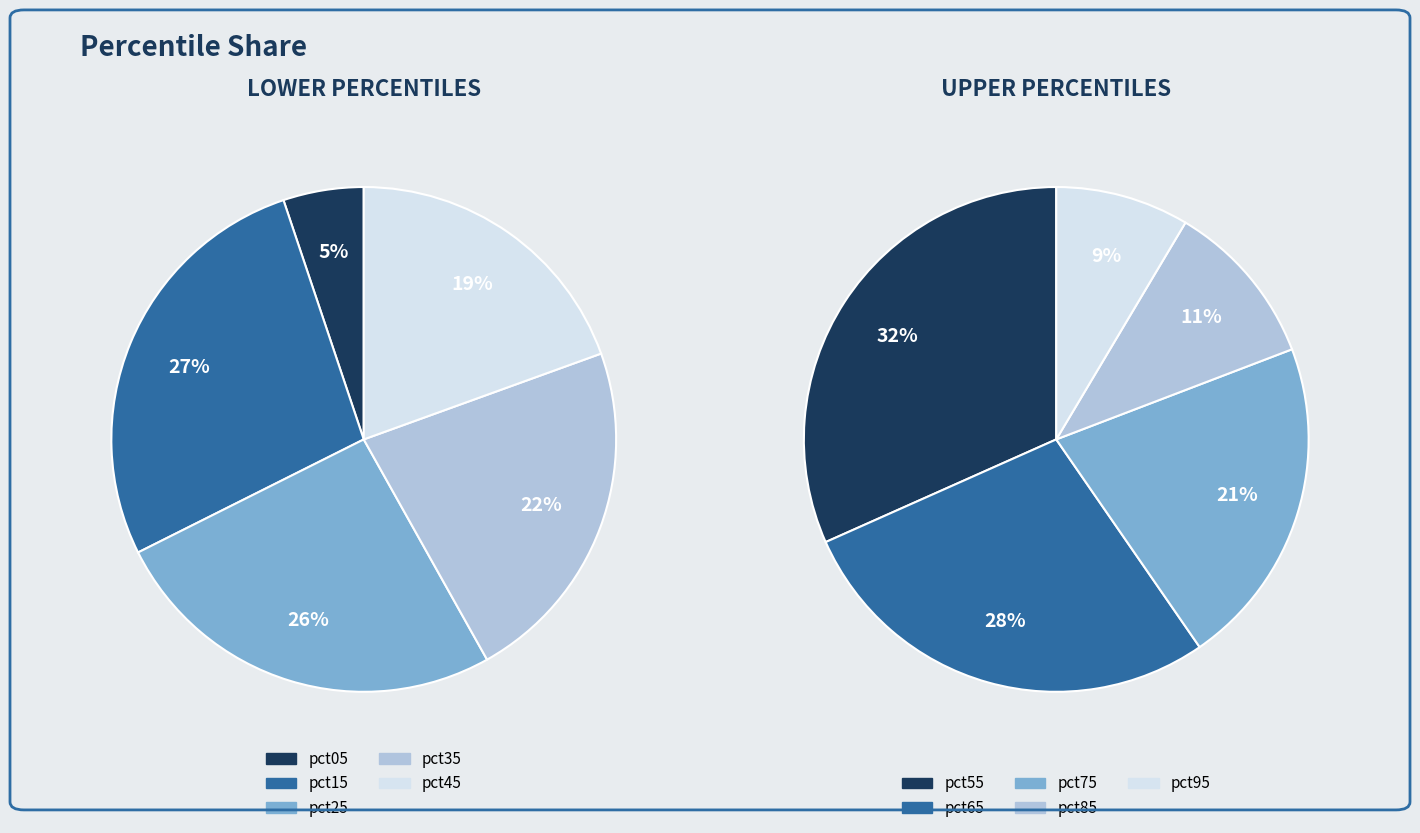

True or false: pct75 accounts for 1% of the total.

False